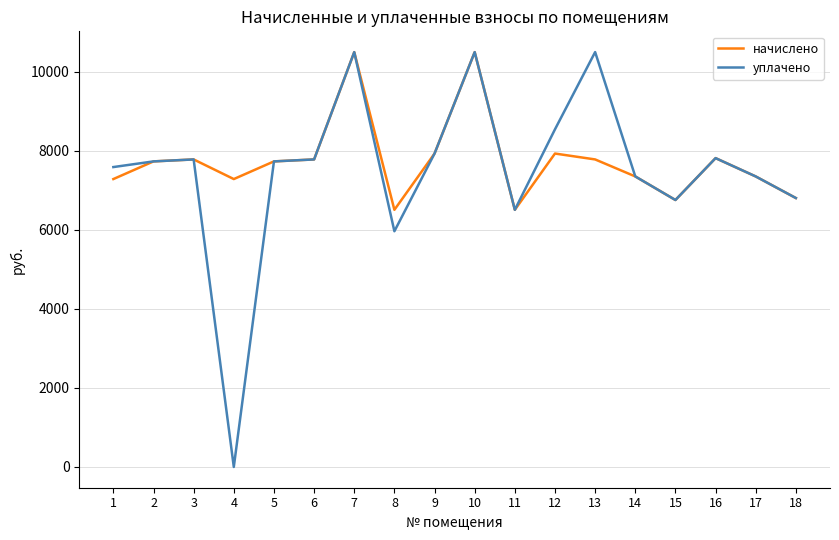

Where does the начислено series first go above 7733?

2